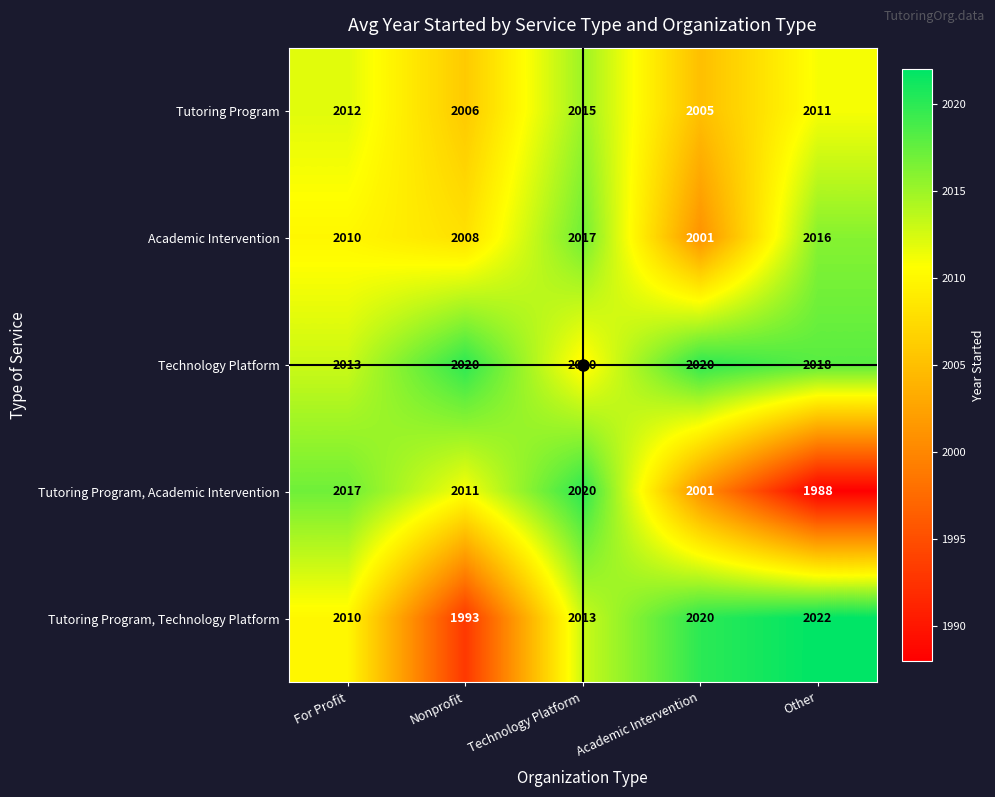

Rank the categories by Tutoring Program value from lowest to highest.

Academic Intervention, Nonprofit, Other, For Profit, Technology Platform